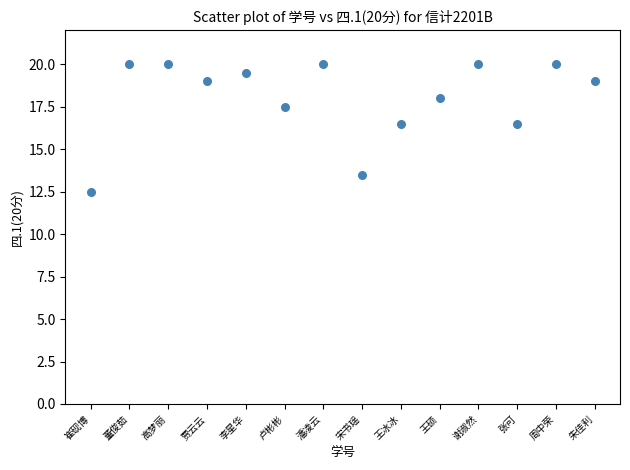

What is the range of Y values (max minus min)?

7.5